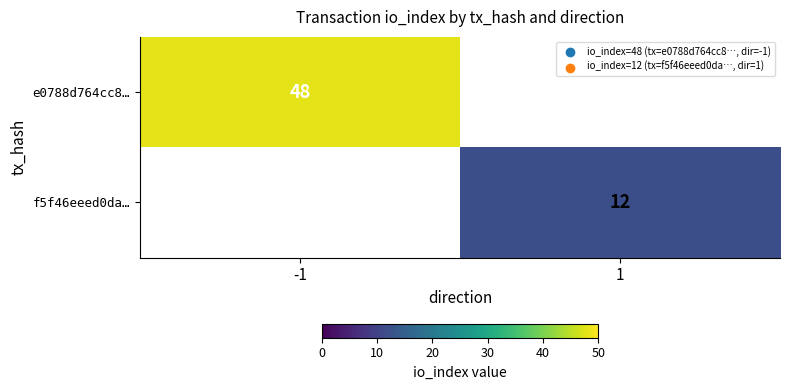

The value of f5f46eeed0da… at 1 is 16. True or false?

False